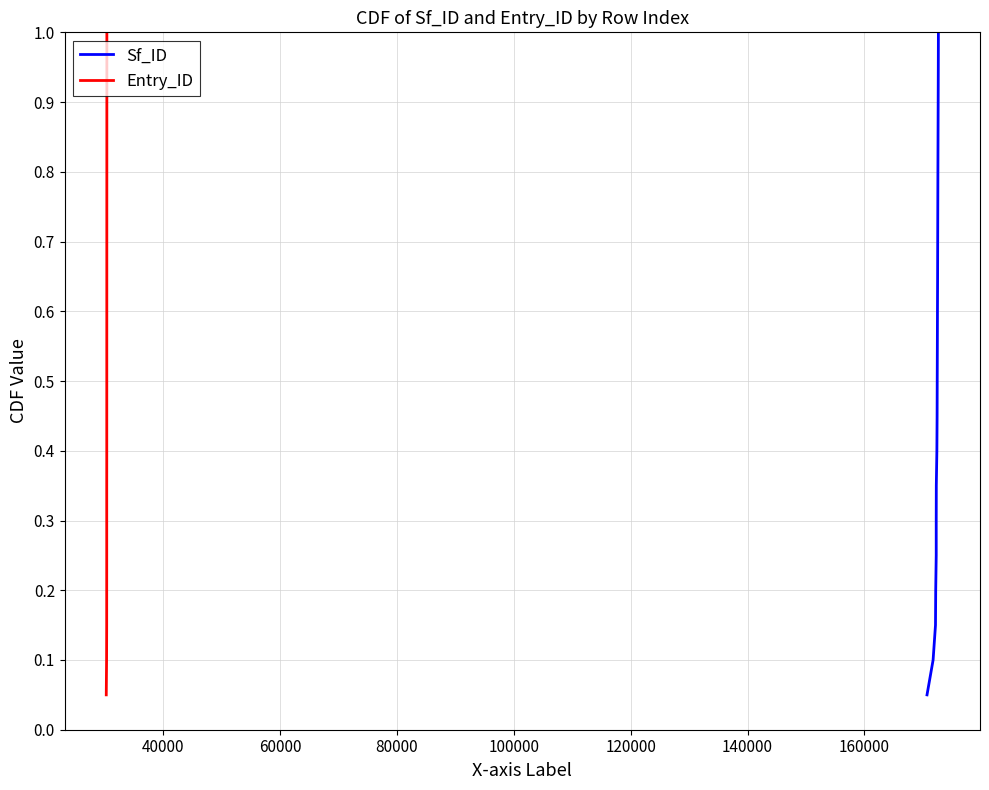

Reading left to right, what are all the values shown in this chart?

Sf_ID: 0.1	0.1	0.1	0.2	0.2	0.3	0.3	0.4	0.5	0.5	0.6	0.6	0.7	0.7	0.8	0.8	0.8	0.9	0.9	1.0
Entry_ID: 0.1	0.1	0.1	0.2	0.2	0.3	0.3	0.4	0.5	0.5	0.6	0.6	0.7	0.7	0.8	0.8	0.8	0.9	0.9	1.0